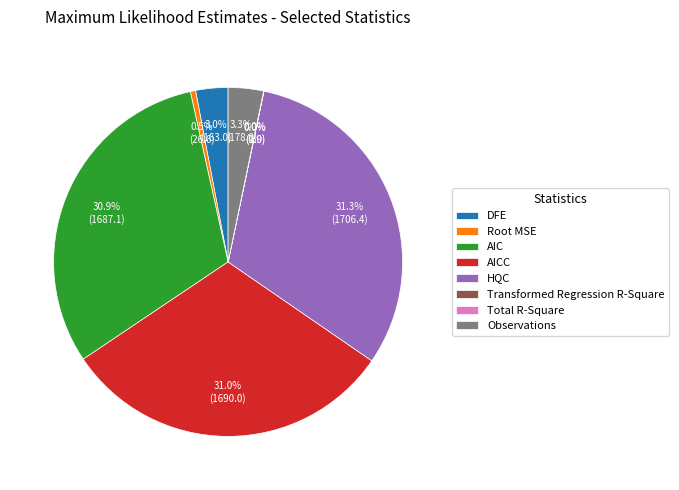

Does Root MSE represent more than half of the total?

No